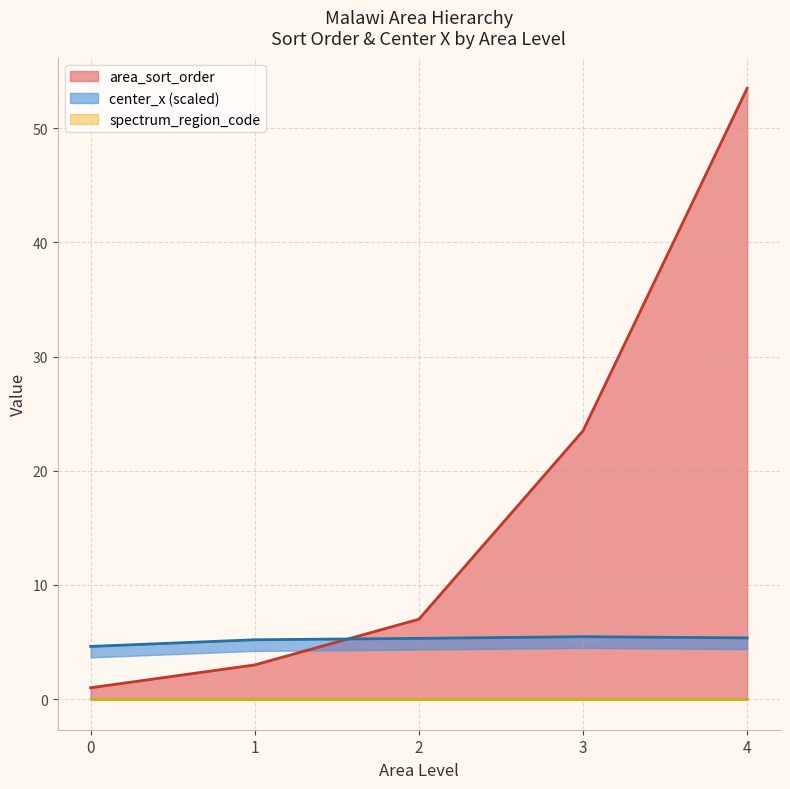

What is the highest value of the area_sort_order series?

53.5